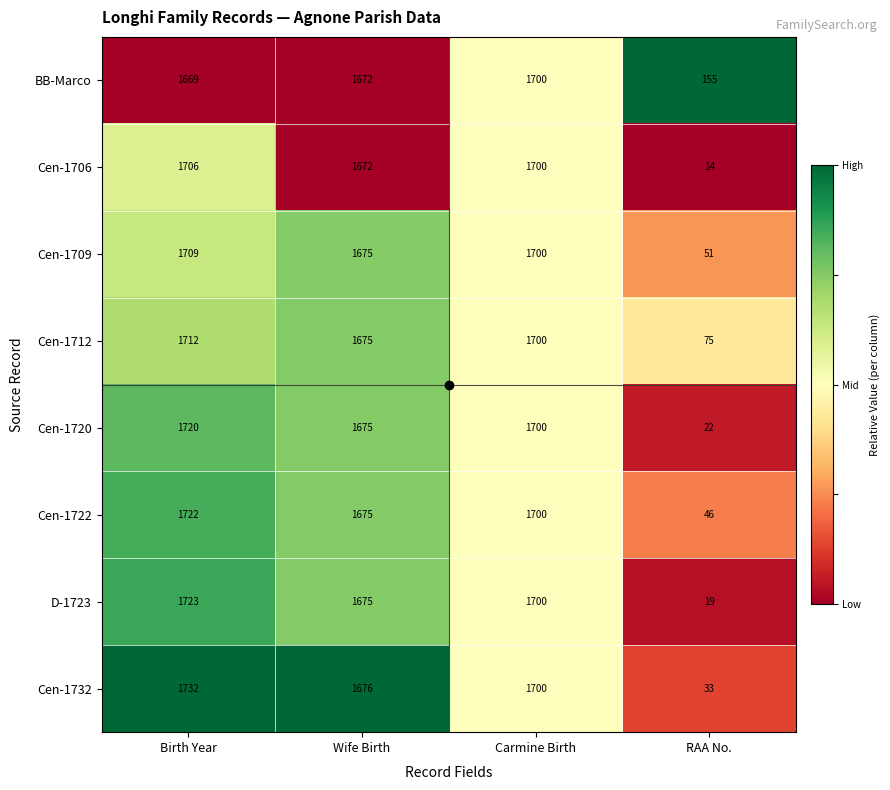

Between Birth Year and RAA No., which series saw the biggest shift?

D-1723